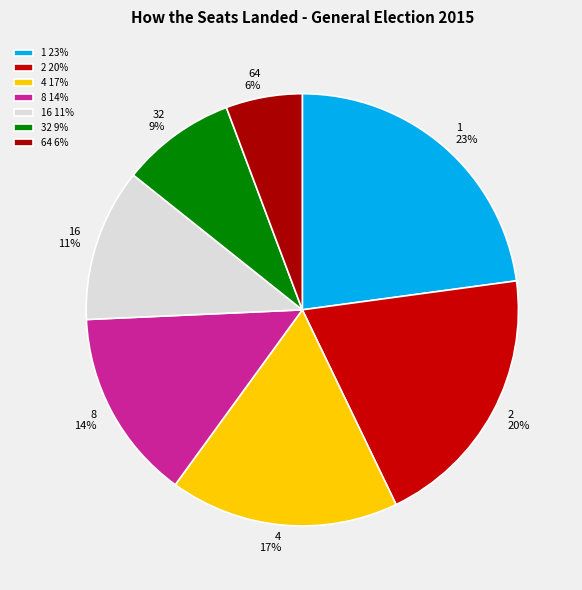

Which slice is the smallest?

64